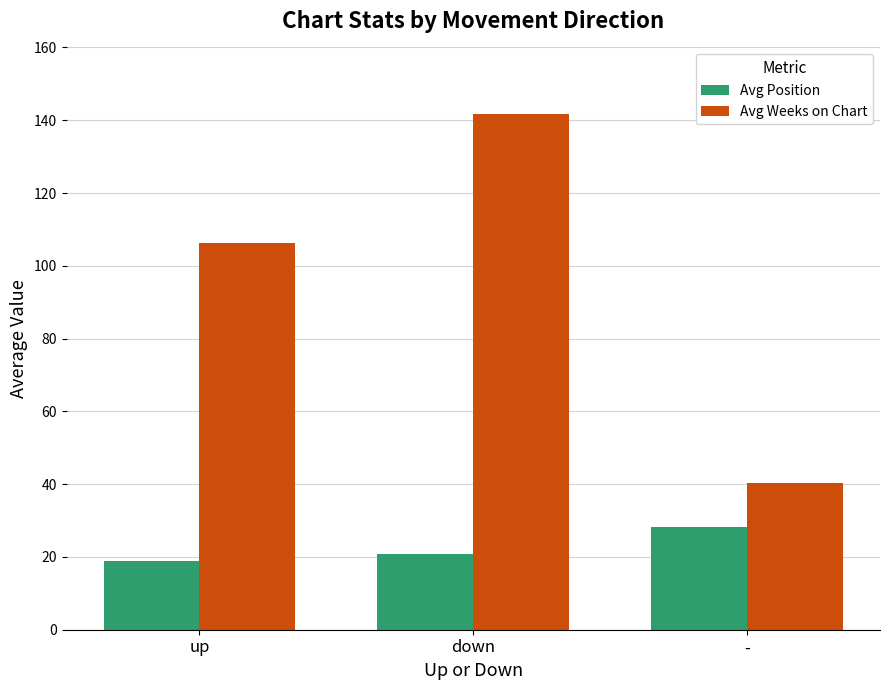

What is the greatest value displayed?

141.6